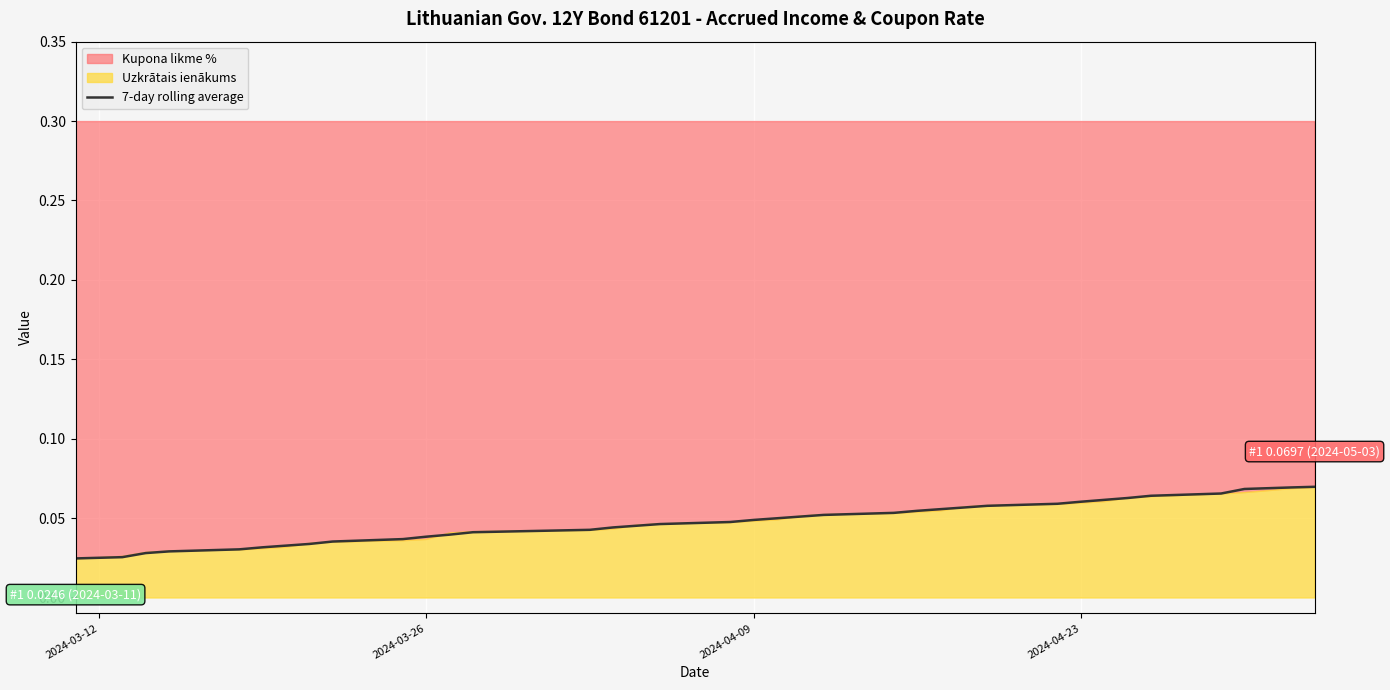

True or false: there are more than 2 points higher than both neighbors.

False